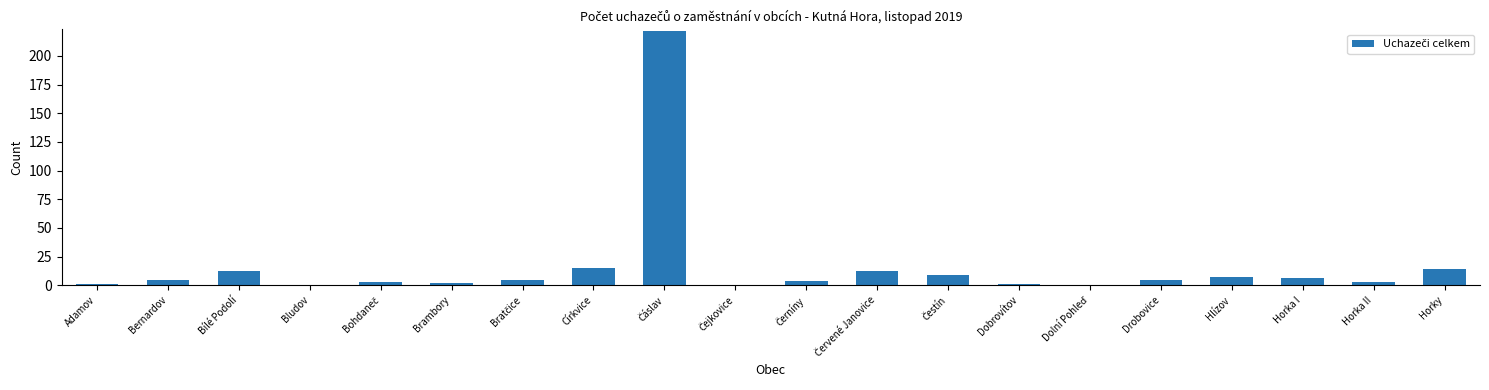

Reading right to left, what are all the values shown in this chart?

14	3	6	7	5	0	1	9	12	4	0	222	15	5	2	3	0	12	5	1